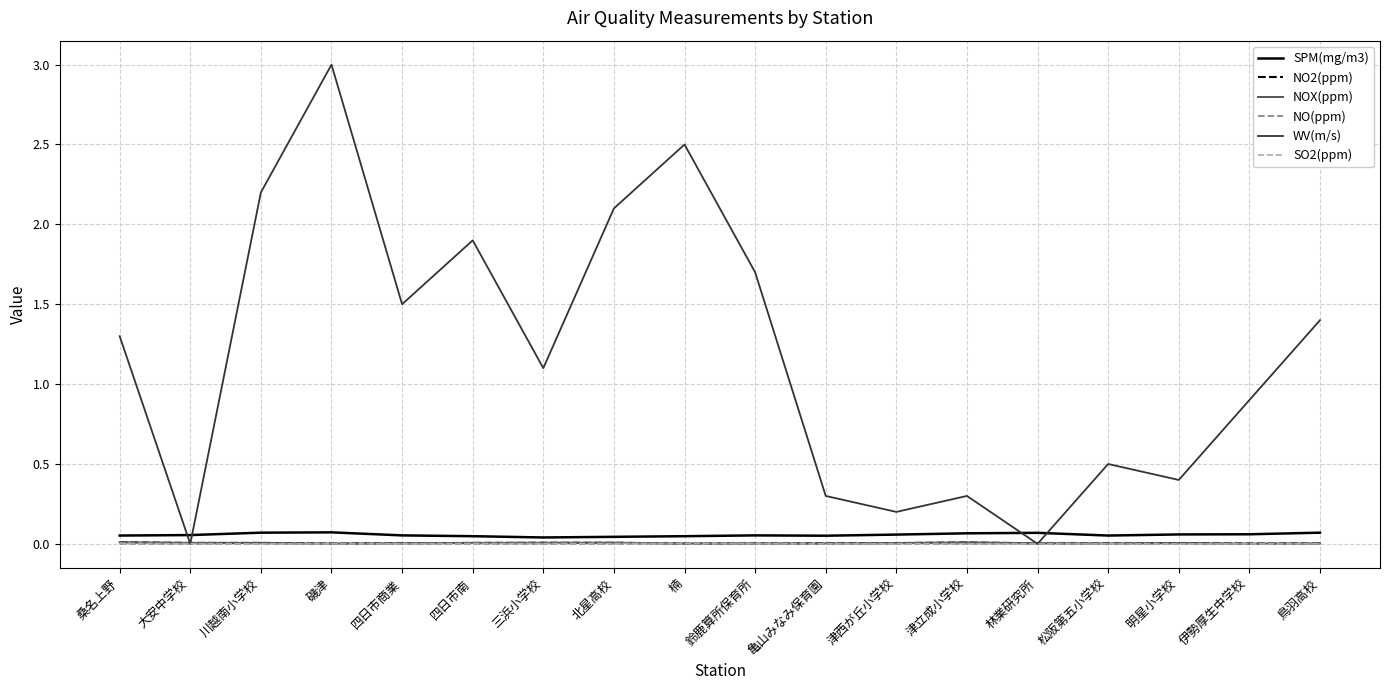

At which category is the sum across all series the highest?

磯津